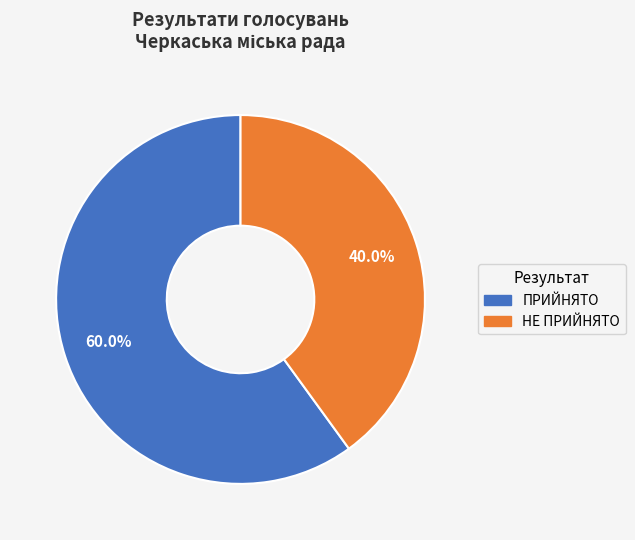

Rank the categories by value from highest to lowest.

ПРИЙНЯТО, НЕ ПРИЙНЯТО